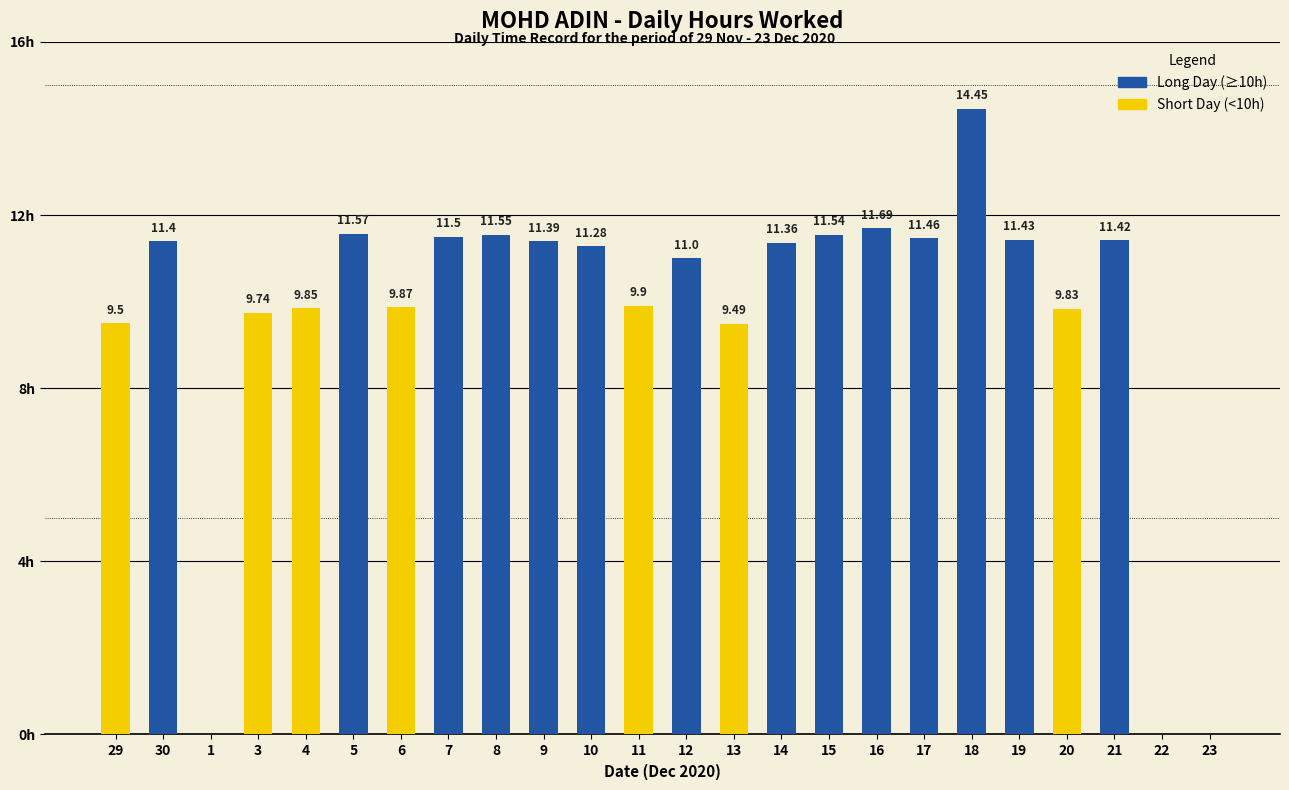

What is the label of the 10th bar from the left?

9